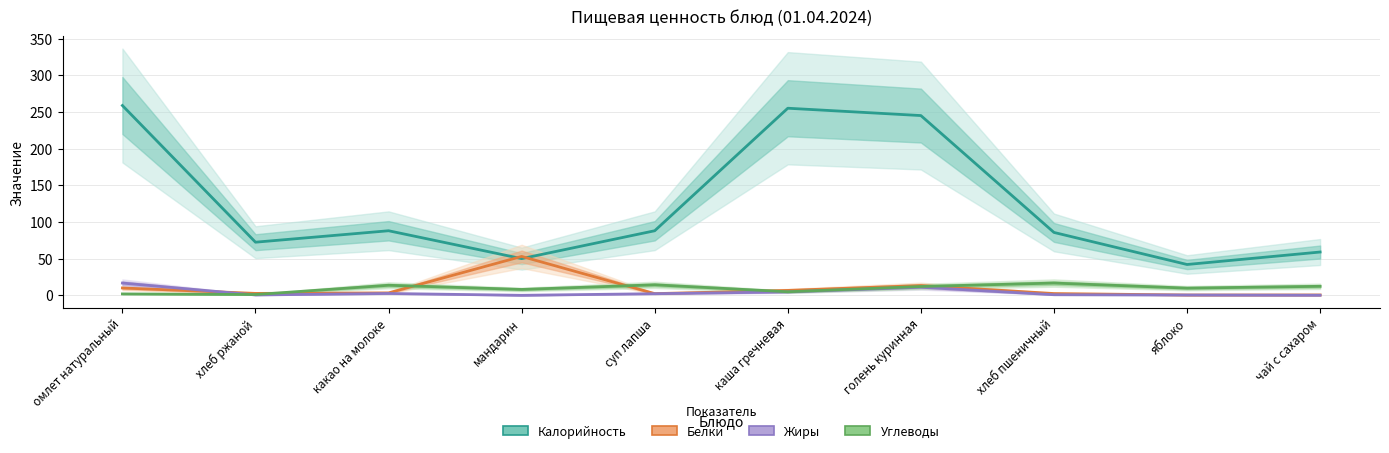

True or false: Калорийность has a value of 28.9 at мандарин.

False